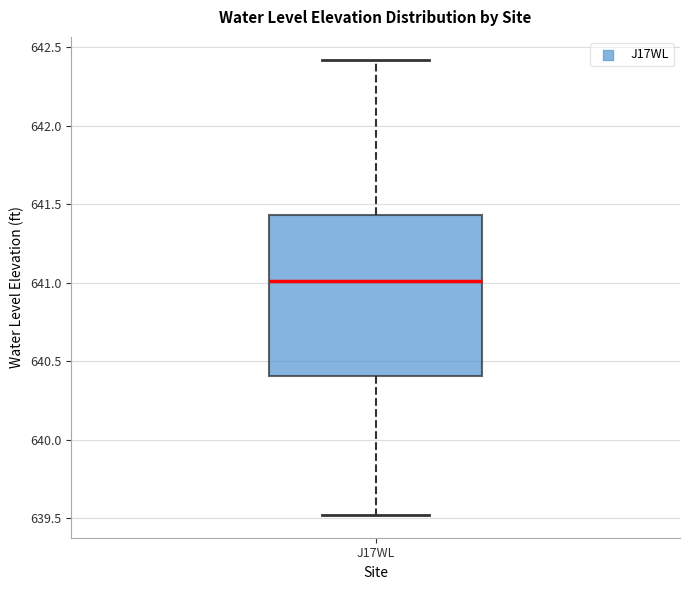

Transcribe this box plot: give where the median line is, the range the box spans, and where the two whiskers end, as read against the y-axis. The values are not printed on the chart, so give them approximately, as read against the axis.

median 641.00, box 640.40 to 641.45, whiskers 639.50 to 642.40